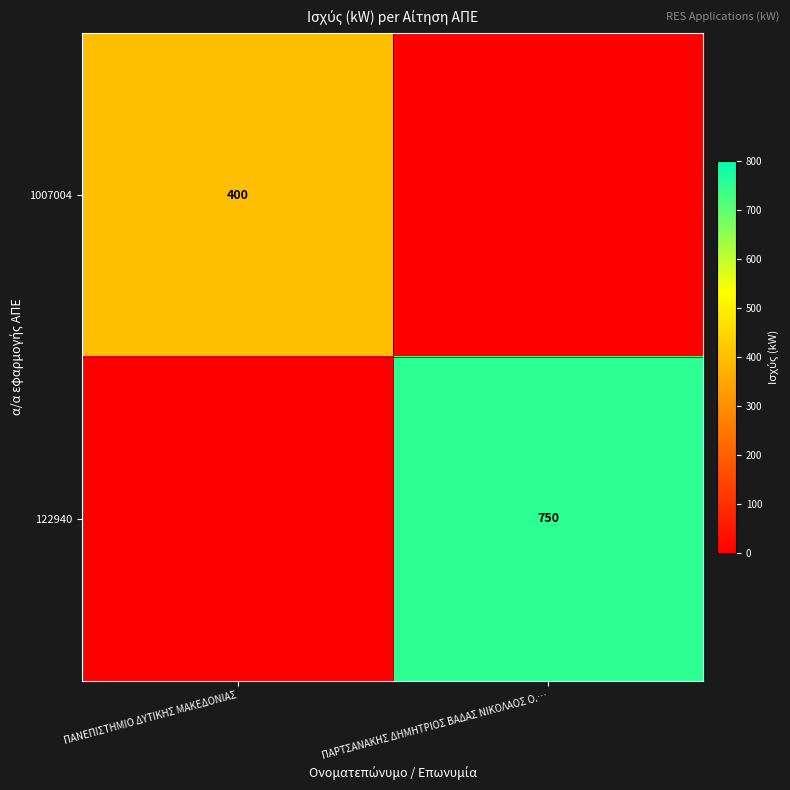

The value of 1007004 at ΠΑΝΕΠΙΣΤΗΜΙΟ ΔΥΤΙΚΗΣ ΜΑΚΕΔΟΝΙΑΣ is 705. True or false?

False